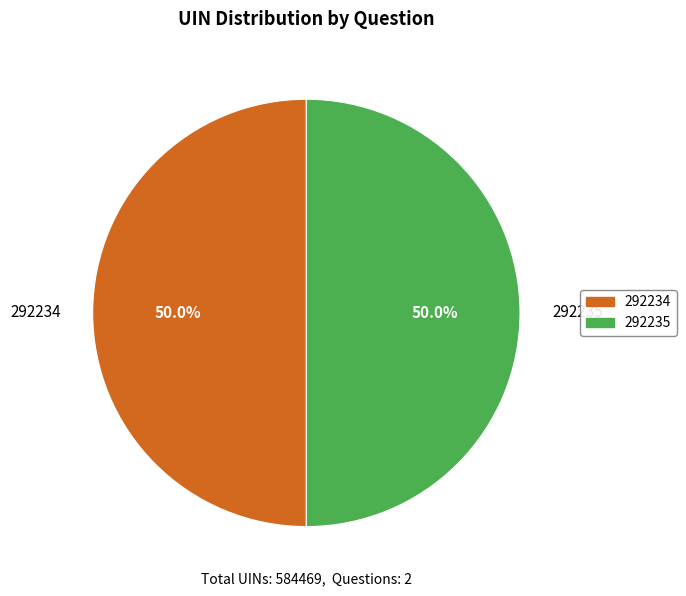

What percentage is the 292235 slice, to the nearest percent?

50%